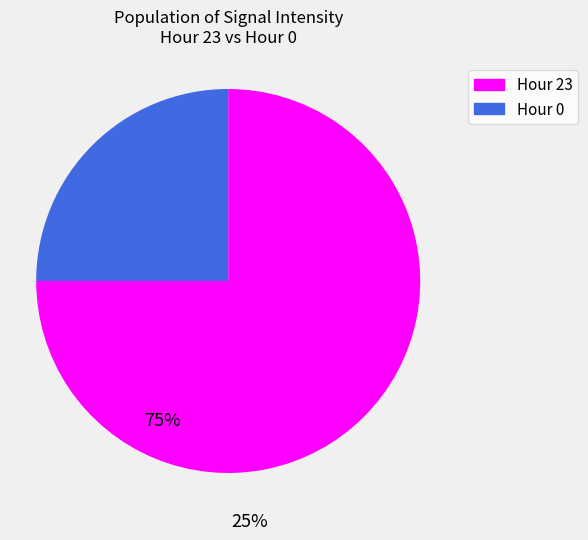

Does any single category account for the majority?

Yes